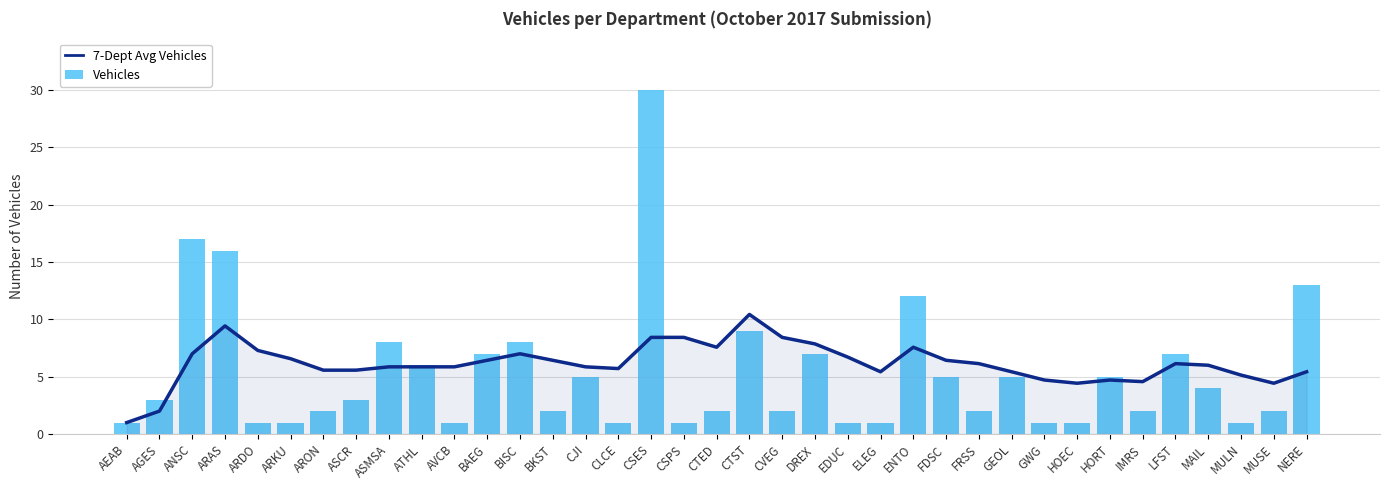

What position from the left is MUSE?

36